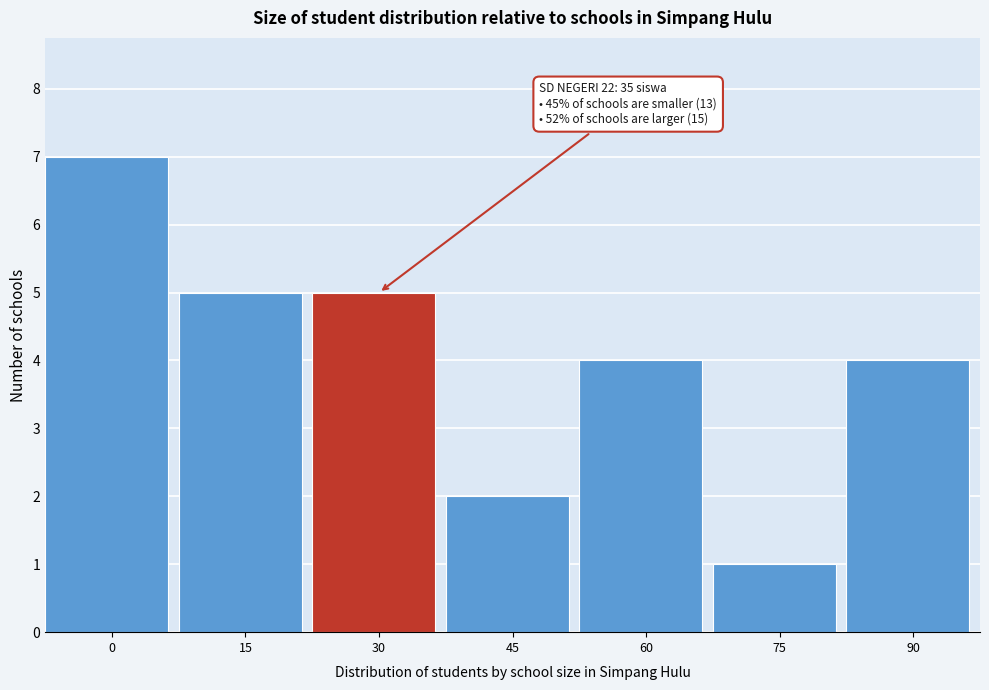

Reading right to left, list all the values displayed in this chart.

4	1	4	2	5	5	7